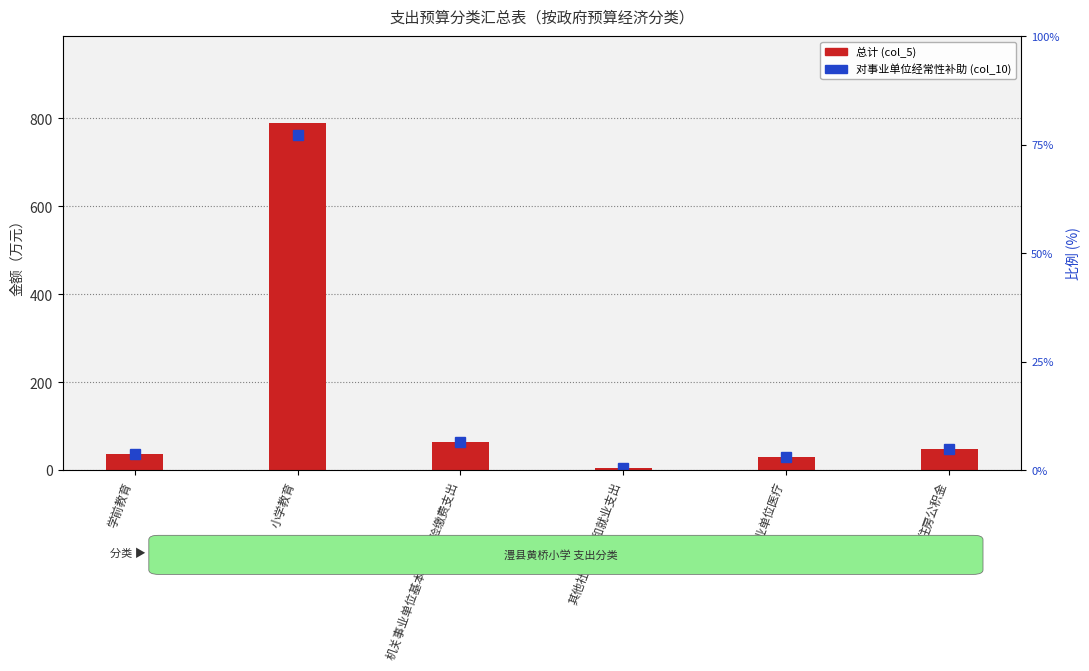

How many data points are less than 48?

3